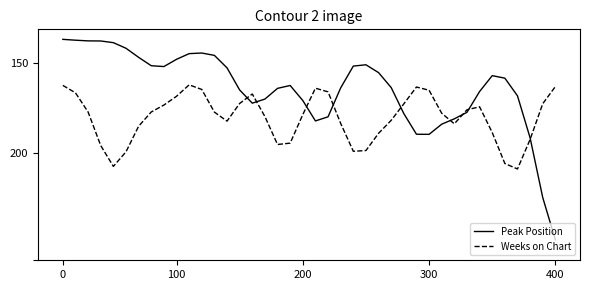

Is this an area chart (filled region under the line)?

No